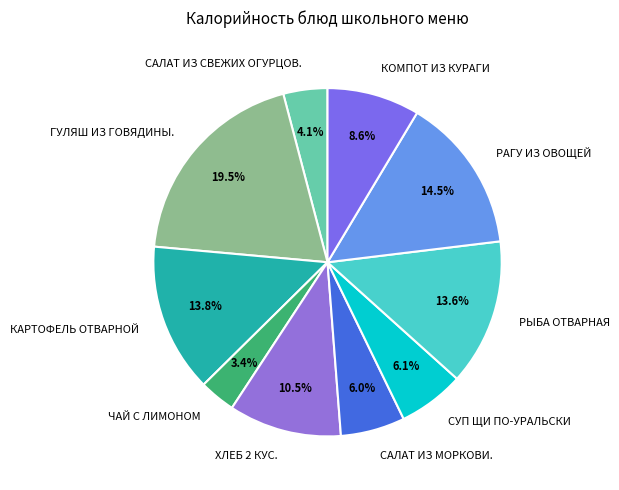

Is КАРТОФЕЛЬ ОТВАРНОЙ the majority of the pie?

No